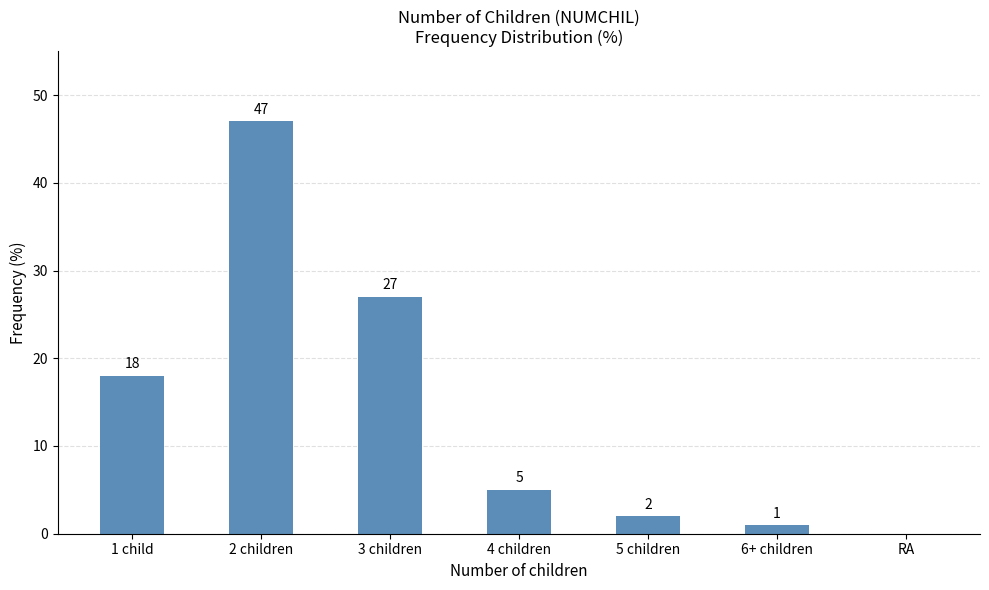

Which label corresponds to the largest value in the chart?

2 children